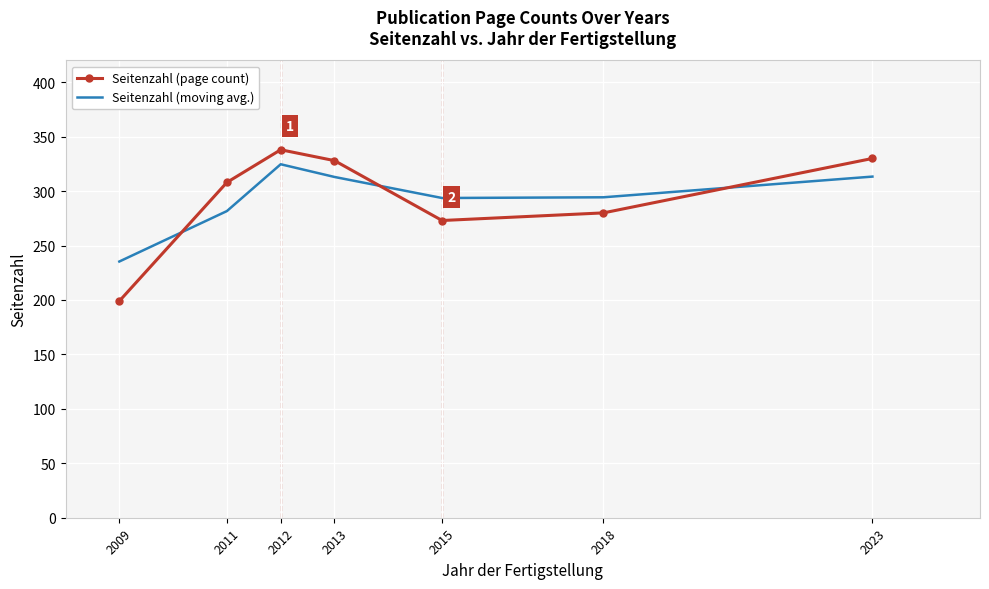

Between which two adjacent categories do Seitenzahl (moving avg.) and Seitenzahl (page count) first intersect?

2009 and 2011